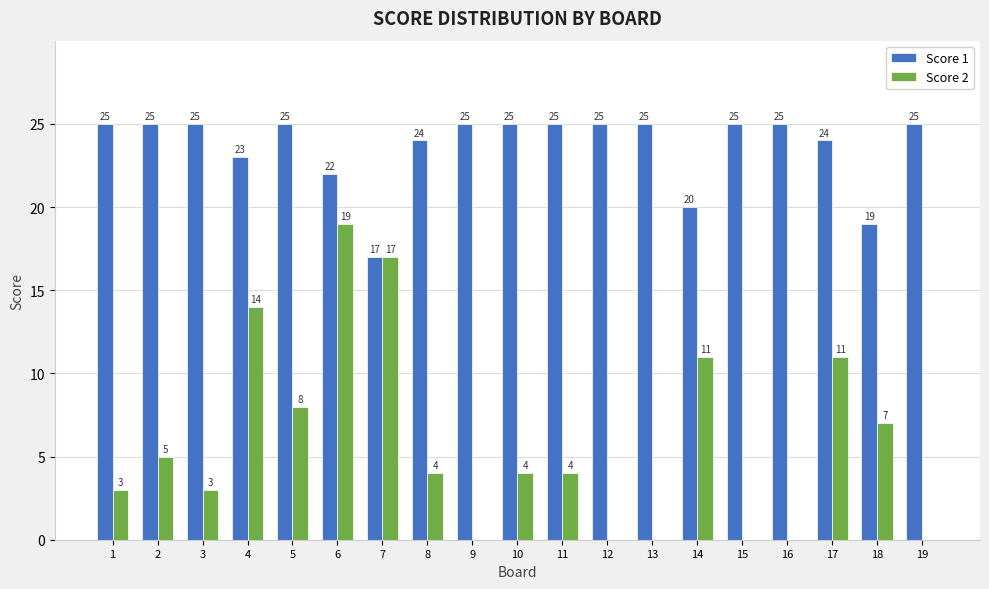

At which label does Score 2 reach its peak?

6